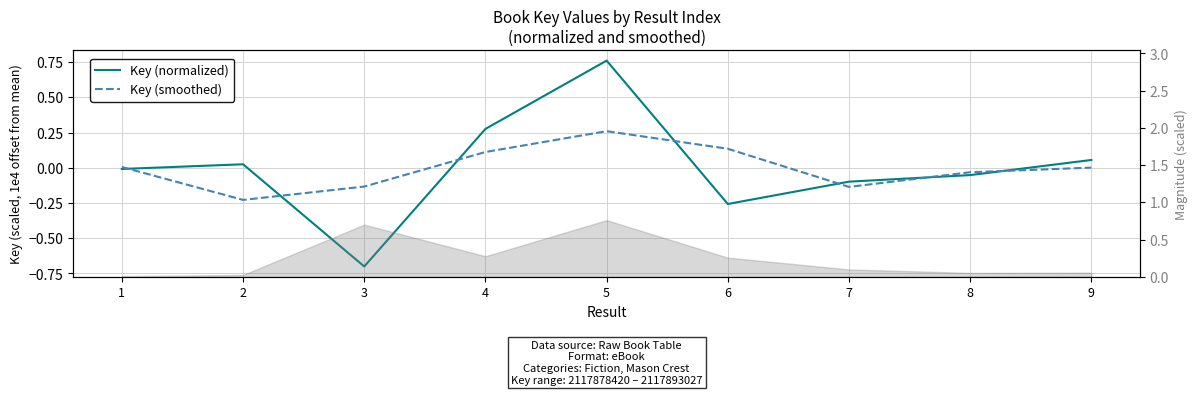

What is the difference between the maximum and minimum values in the Key (normalized) series?

1.5